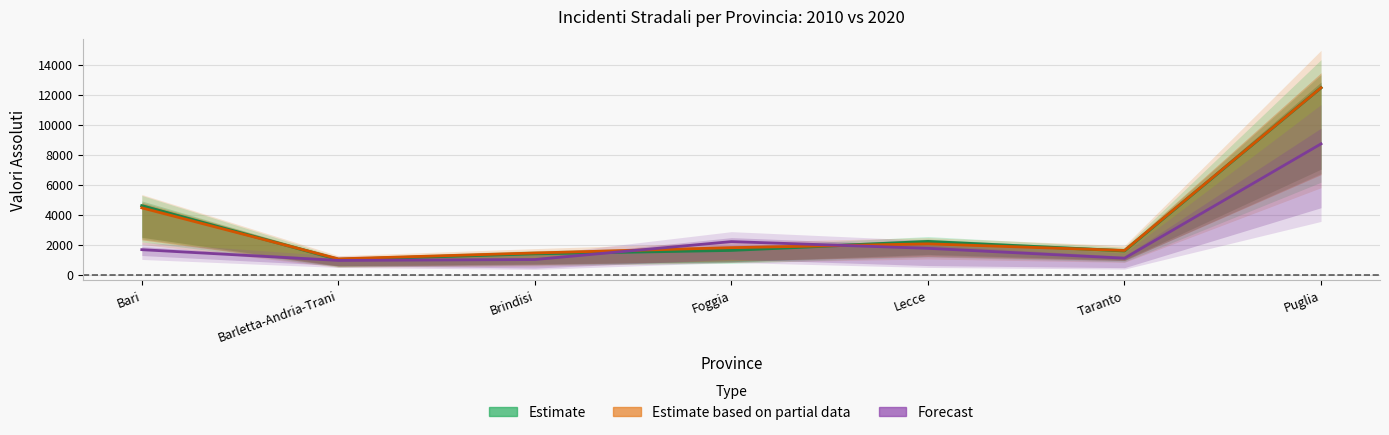

At Puglia, list the series in order from smallest to largest.

Forecast (Morti 2010), Estimate (Incidenti 2010), Estimate based on partial data (Feriti 2010)